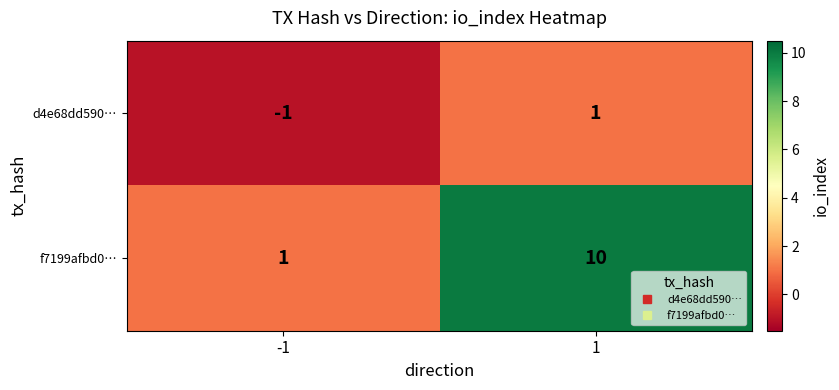

What is the total value across all series at 1?

11